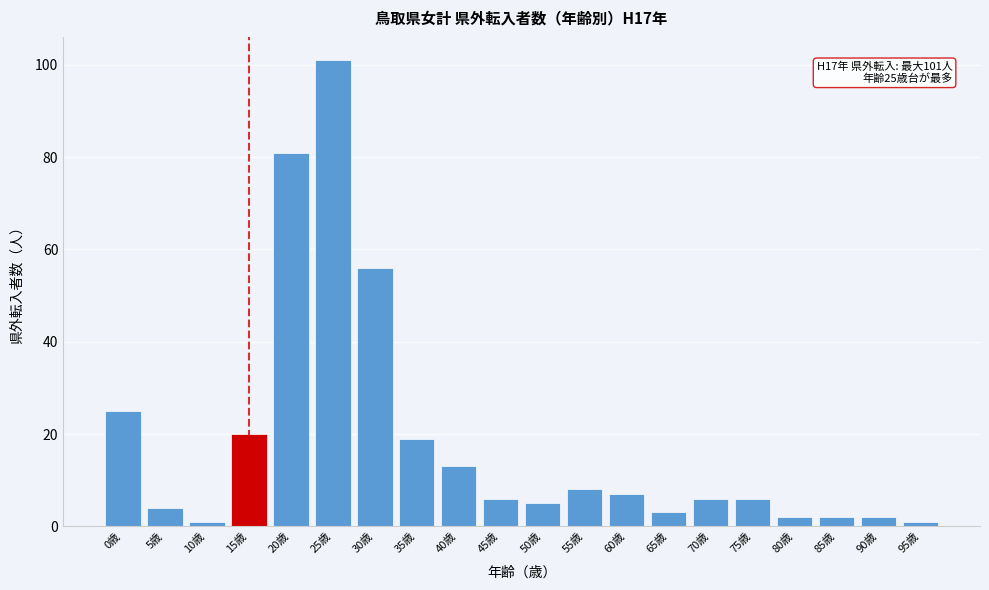

Reading right to left, what are all the values shown in this chart?

95歳=1	90歳=2	85歳=2	80歳=2	75歳=6	70歳=6	65歳=3	60歳=7	55歳=8	50歳=5	45歳=6	40歳=13	35歳=19	30歳=56	25歳=101	20歳=81	15歳=20	10歳=1	5歳=4	0歳=25